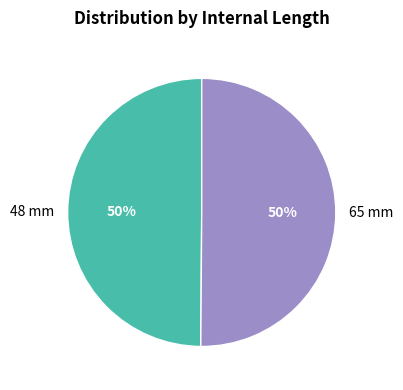

Is the sum of 65 mm and 48 mm greater than half?

Yes